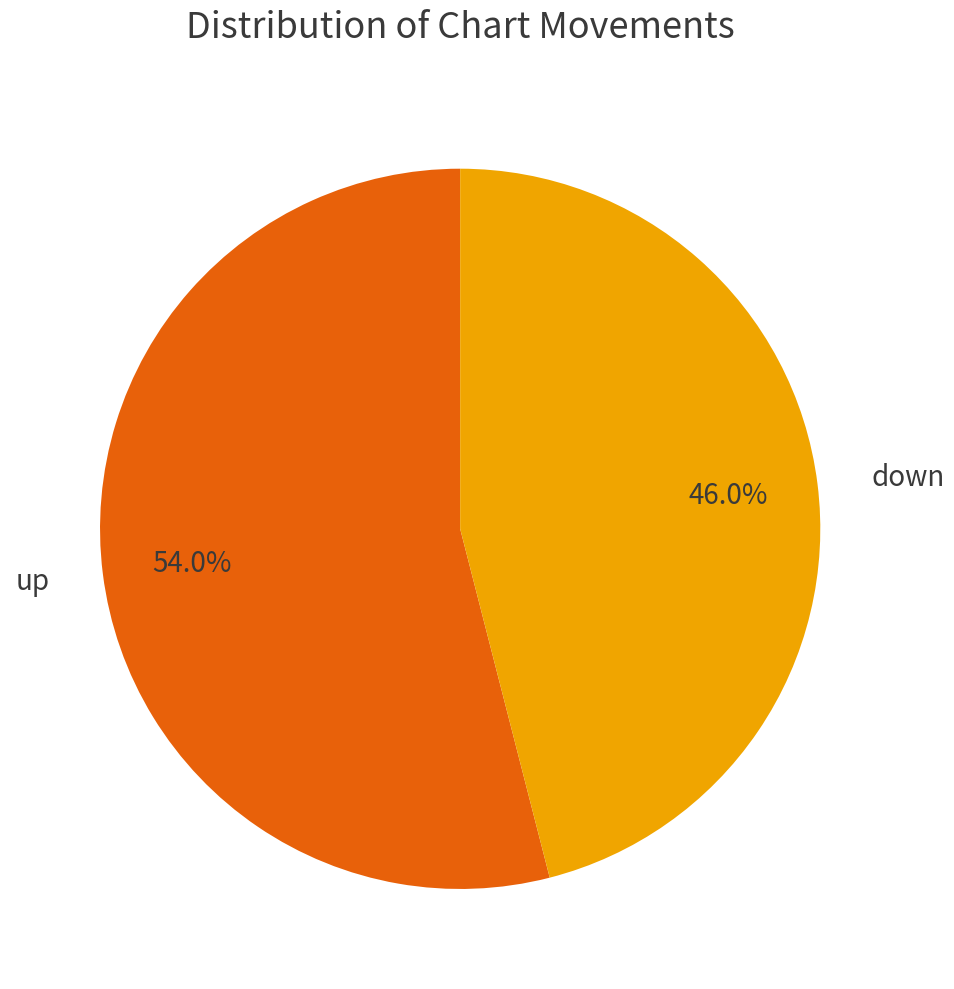

To the nearest percent, what percentage of the pie is up?

54%